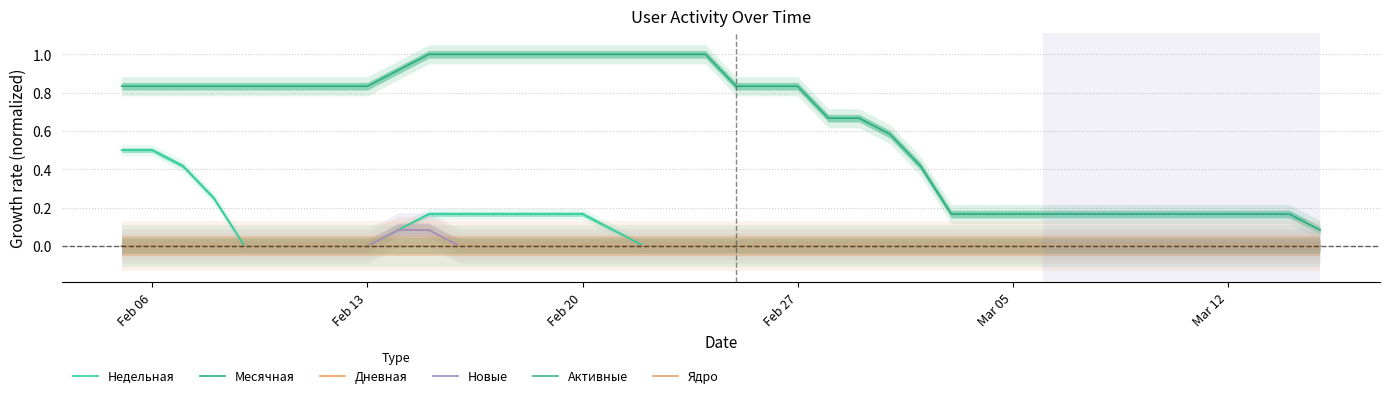

At how many categories does at least one series exceed 0?

40